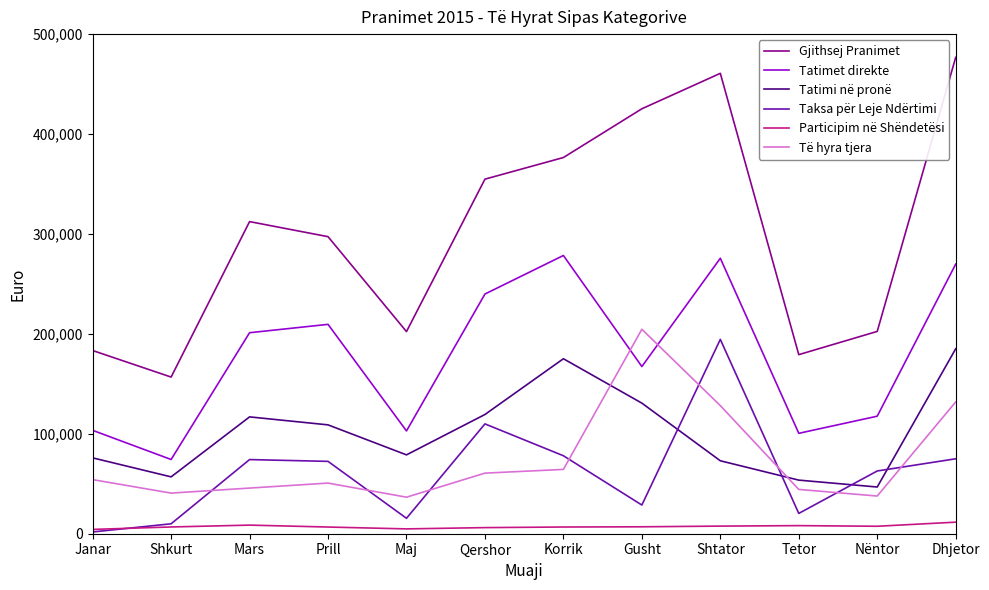

Which label corresponds to the largest value in the chart?

Dhjetor